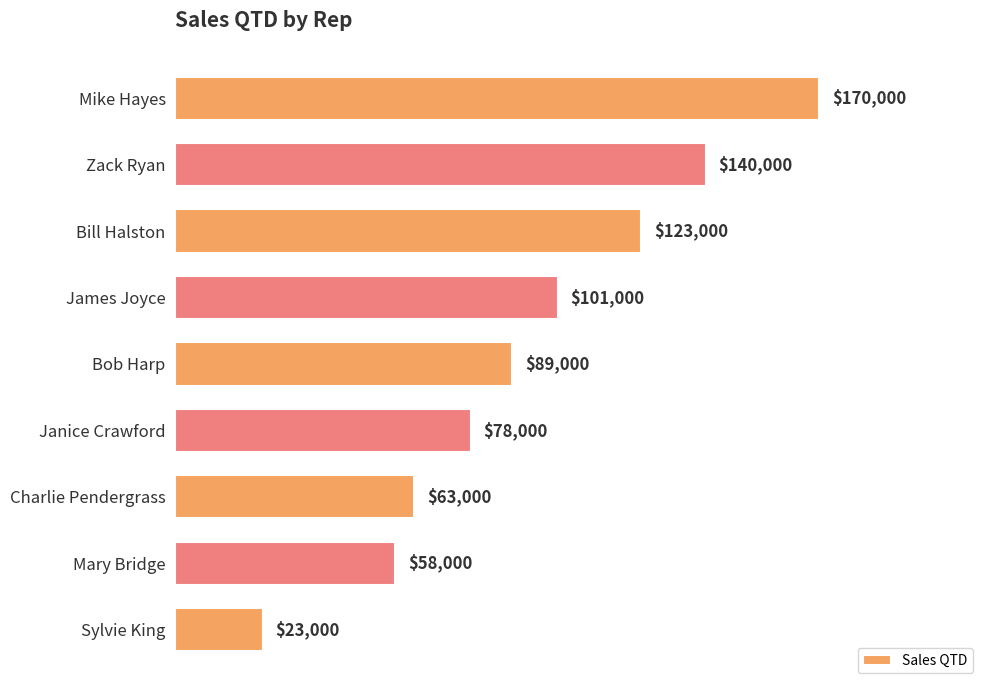

What is the change in value from Zack Ryan to Mary Bridge?

-82000